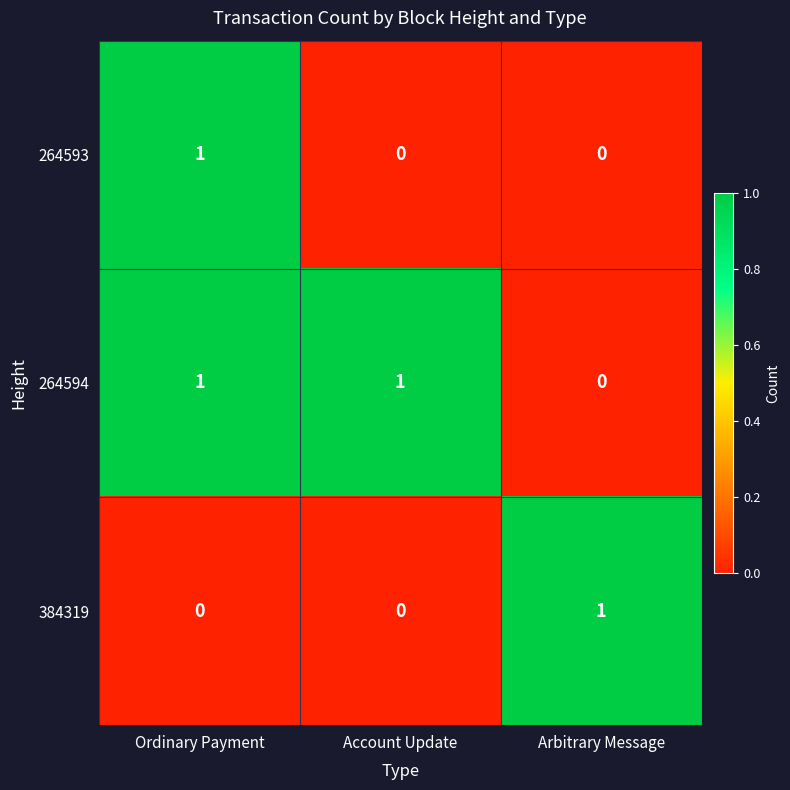

How many 384319 values are between 0 and 1?

3